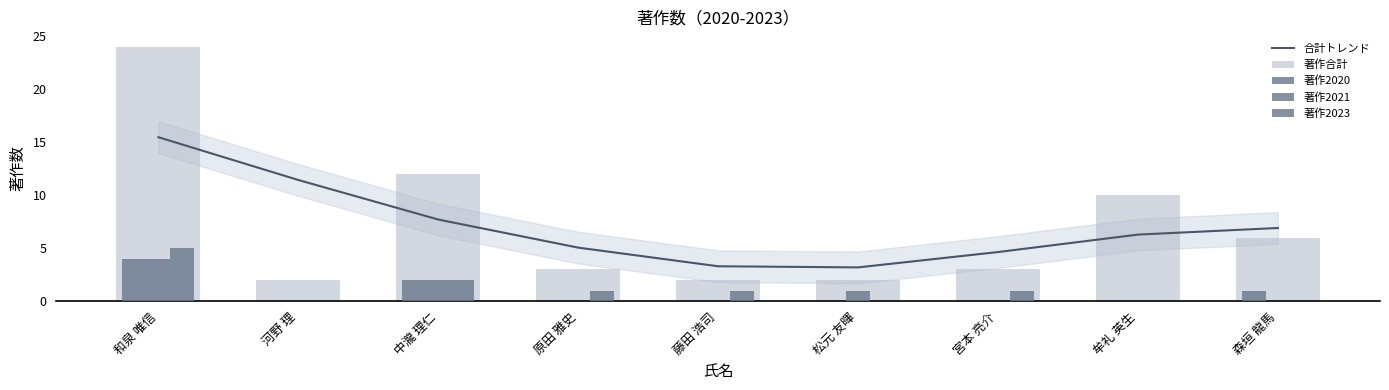

Which category has the highest value across all series?

和泉 唯信